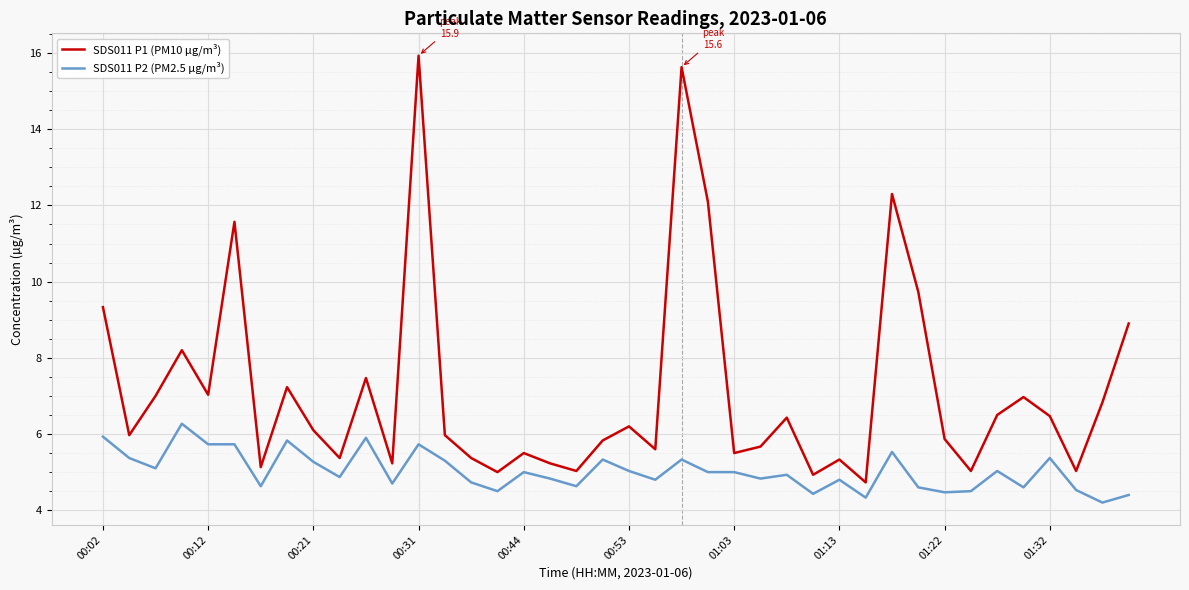

What is the difference between the maximum and minimum values in the SDS011 P1 (PM10 µg/m³) series?

11.2